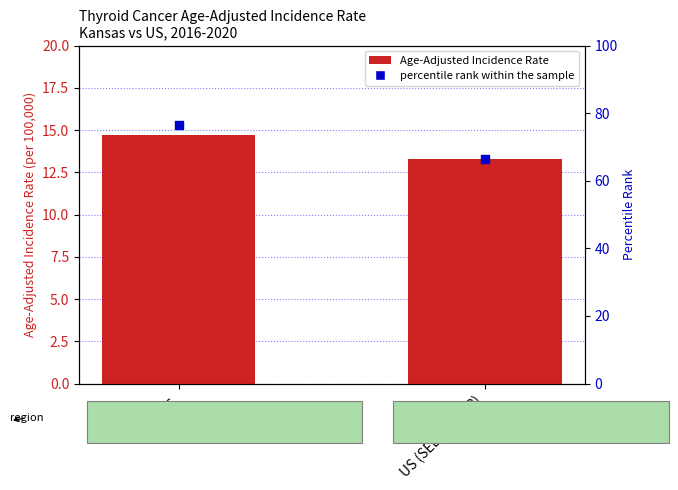

What are all the series names shown in the legend?

Age-Adjusted Incidence Rate, percentile rank within the sample